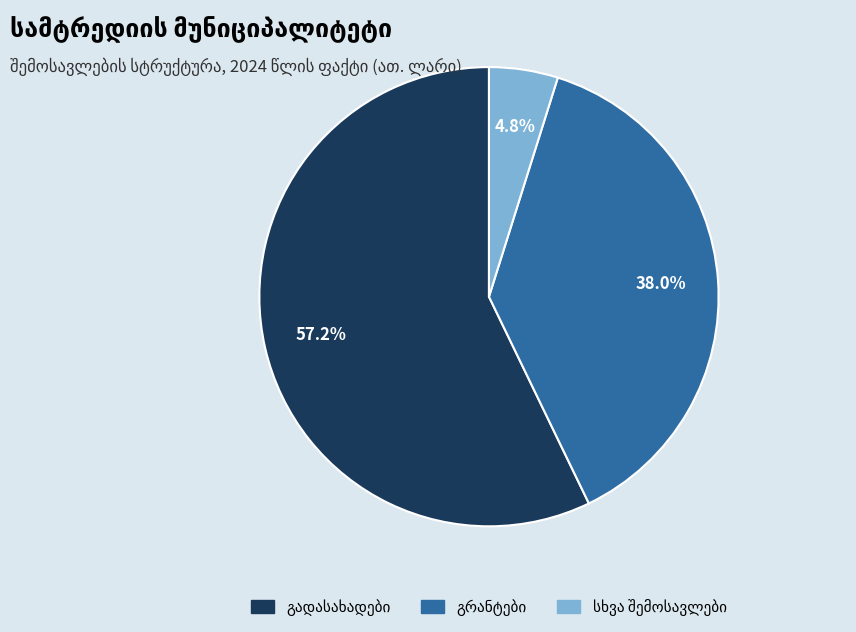

Is there a majority slice in this chart?

Yes